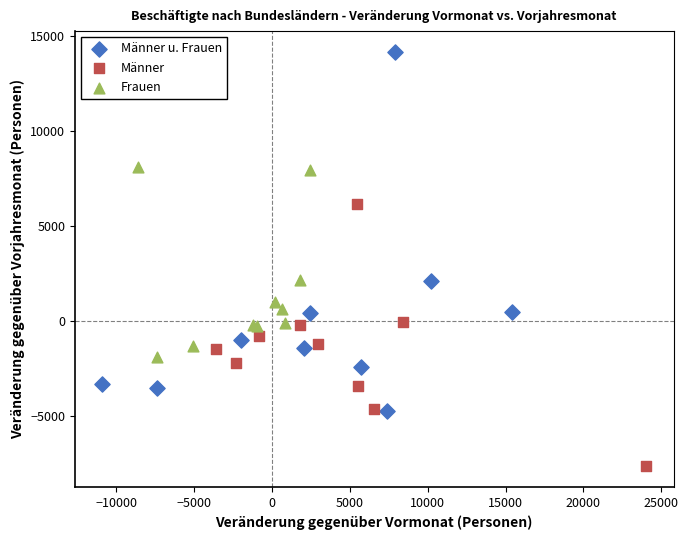

Which series has the largest Y range (max minus min)?

Männer u. Frauen